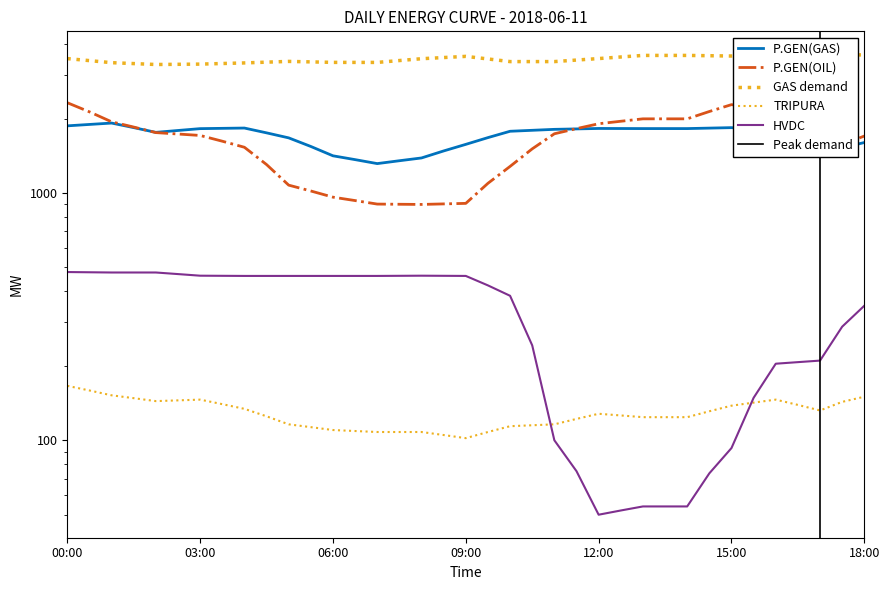

True or false: P.GEN(GAS) and GAS cross at least once.

False